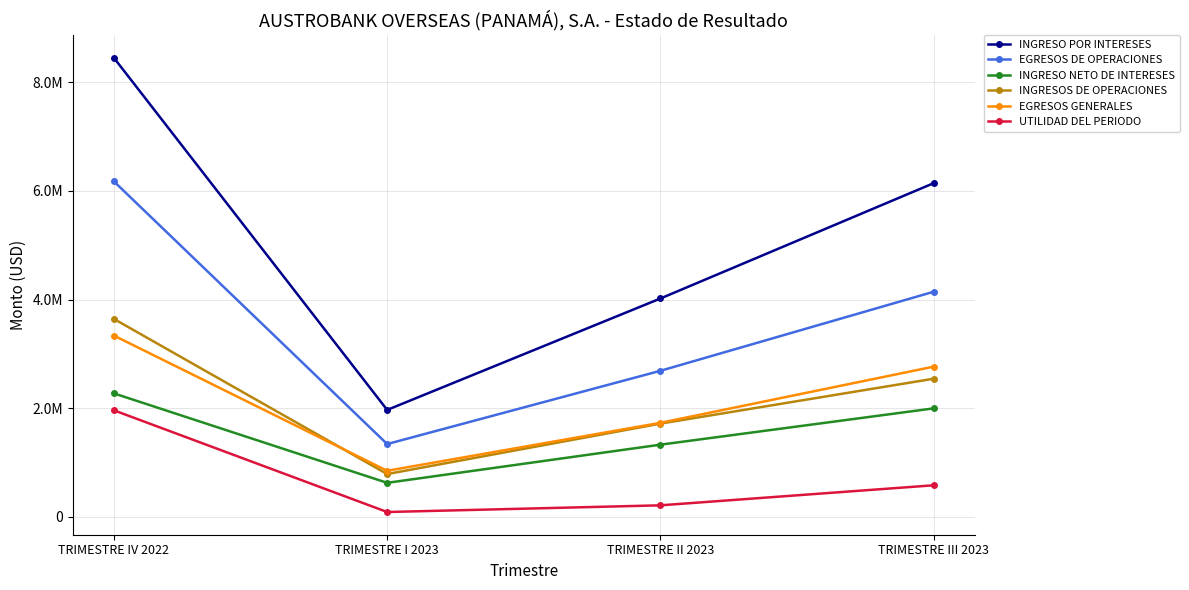

Reading right to left, extract all data points from this chart.

INGRESO POR INTERESES: 6141948.5	4019786.8	1969563.5	8447978.0
EGRESOS DE OPERACIONES: 4143887.5	2689527.6	1341470.4	6174082.2
INGRESO NETO DE INTERESES: 1998061.0	1330259.2	628093.1	2273895.8
INGRESOS DE OPERACIONES: 2543811.0	1717406.6	789599.7	3643849.7
EGRESOS GENERALES: 2765931.4	1732294.2	849663.6	3337361.7
UTILIDAD DEL PERIODO: 582989.1	214126.1	91138.3	1962330.3